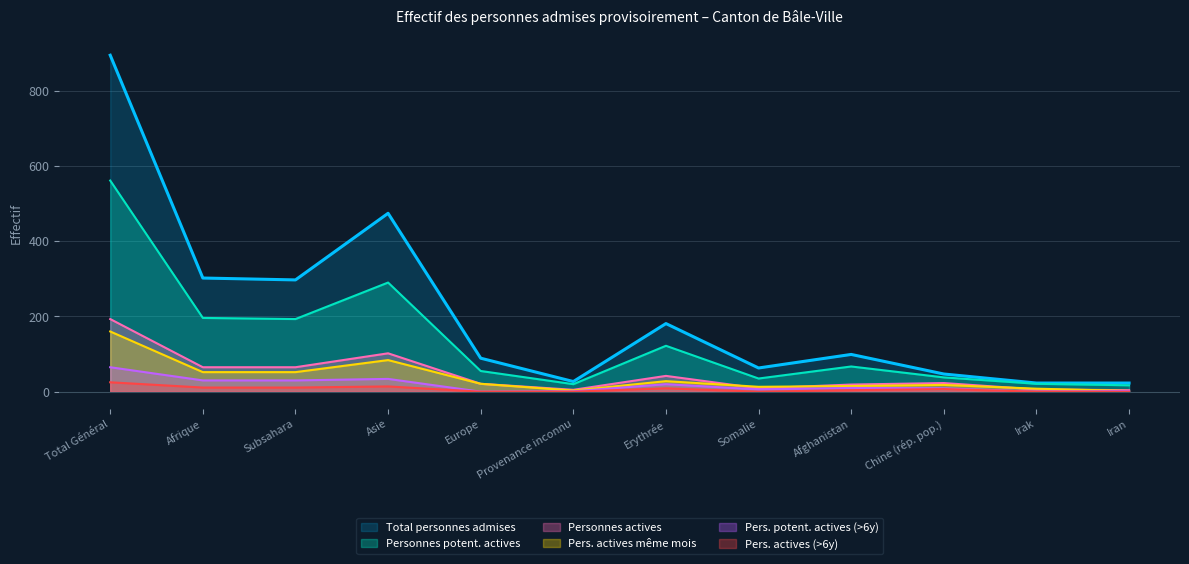

Reading left to right, transcribe all the data shown in this chart.

Total personnes admises: 894	302	297	474	89	27	181	63	99	47	23	23
Personnes potent. actives: 561	196	193	290	55	20	122	35	67	38	21	17
Personnes actives: 193	65	65	102	21	5	42	9	19	23	6	4
Pers. actives même mois: 160	52	52	84	21	3	28	13	15	18	8	2
Pers. potent. actives (>6y): 65	30	30	34	0	1	20	6	10	9	0	2
Pers. actives (>6y): 25	11	11	14	0	0	9	0	4	7	0	0